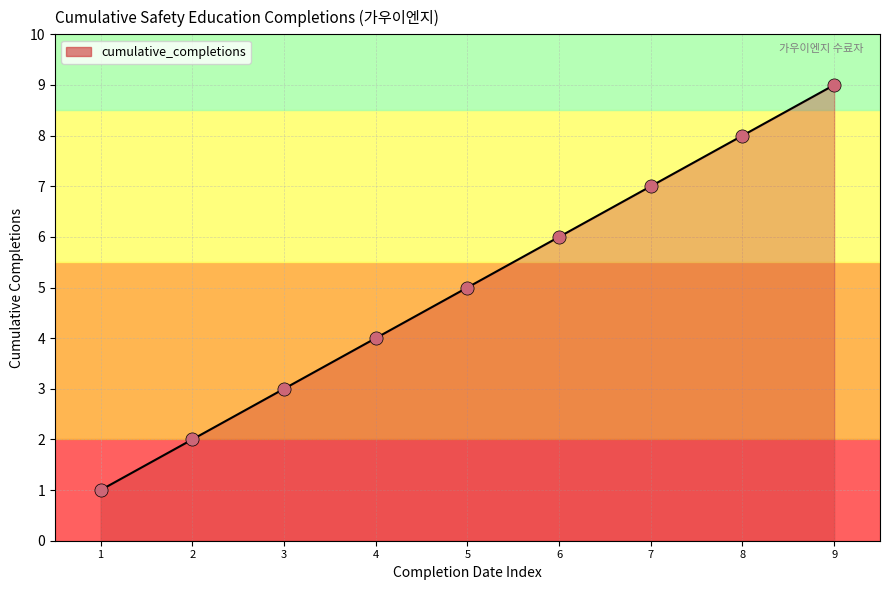

What is the change in value from 2 to 8?

+6